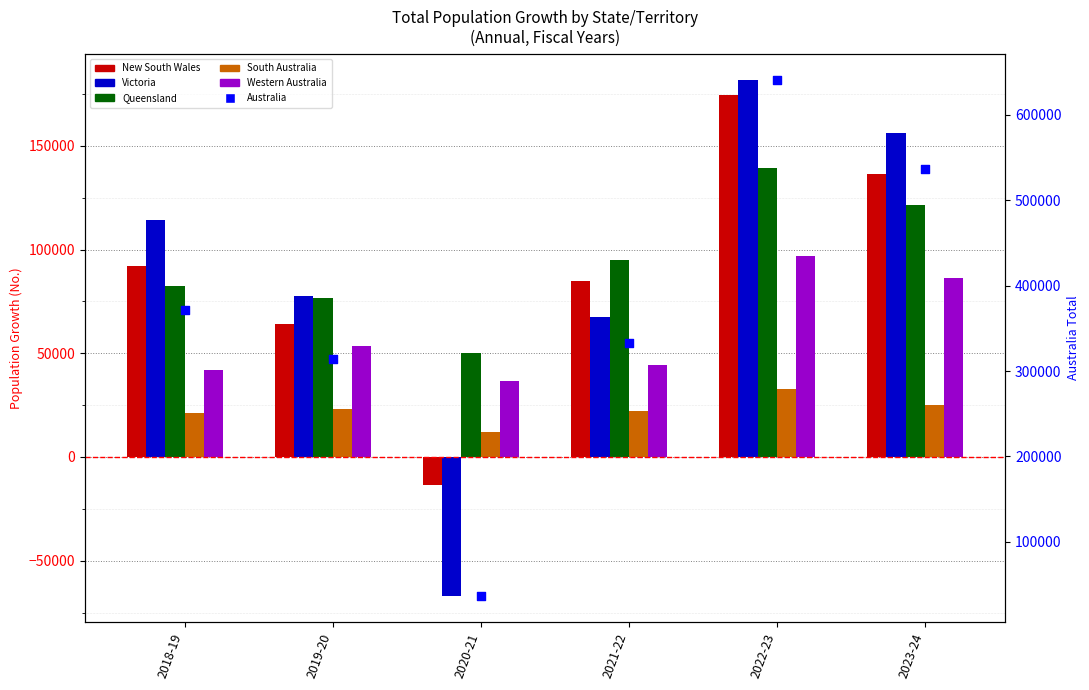

At how many categories does at least one series exceed 326681?

4